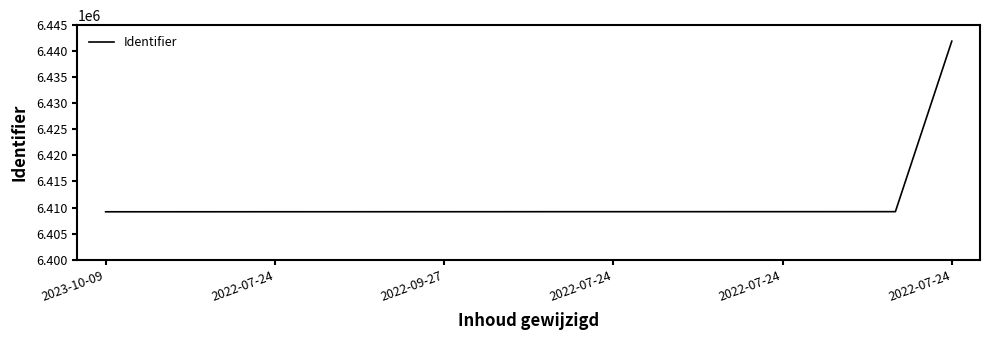

What is the maximum value shown in the chart?

6441930